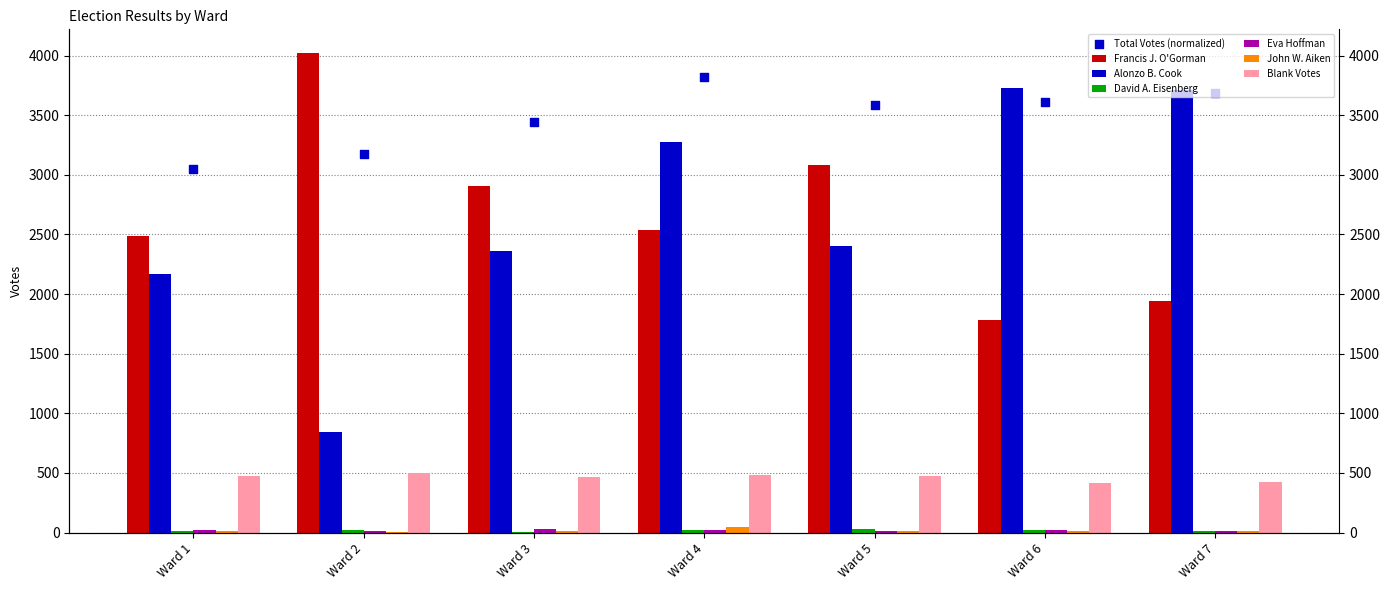

At how many categories does at least one series exceed 2587?

6